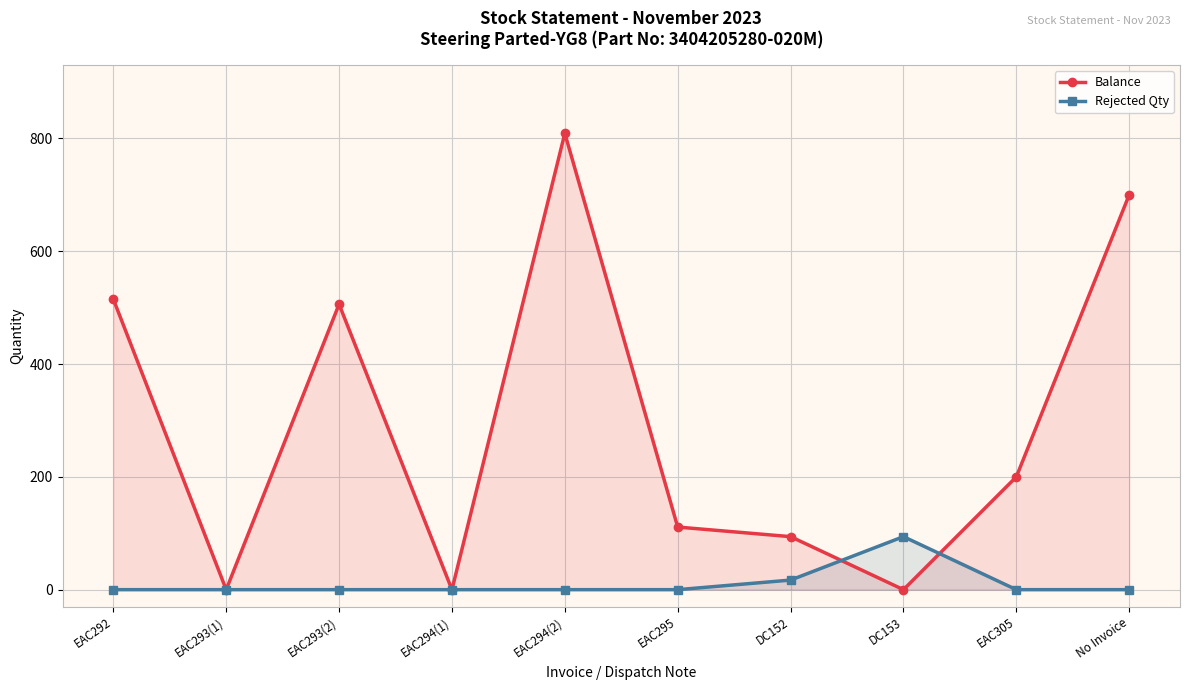

The value of Balance at EAC305 is 47. True or false?

False